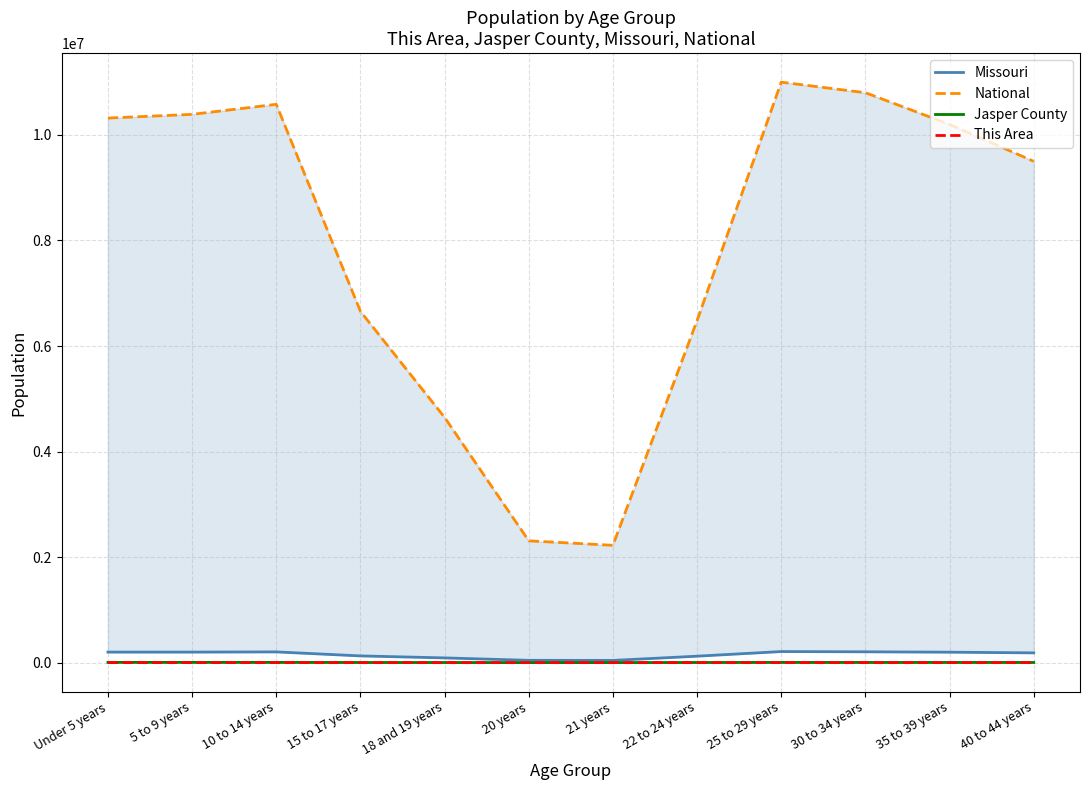

What is the approximate value of National at 40 to 44 years, to the nearest 100?

9500000